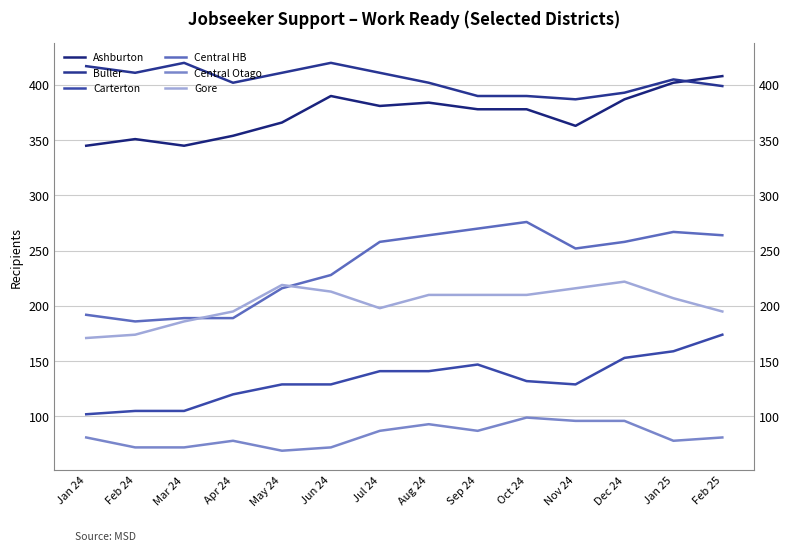

At which category does the chart reach its peak across all series?

Mar 24